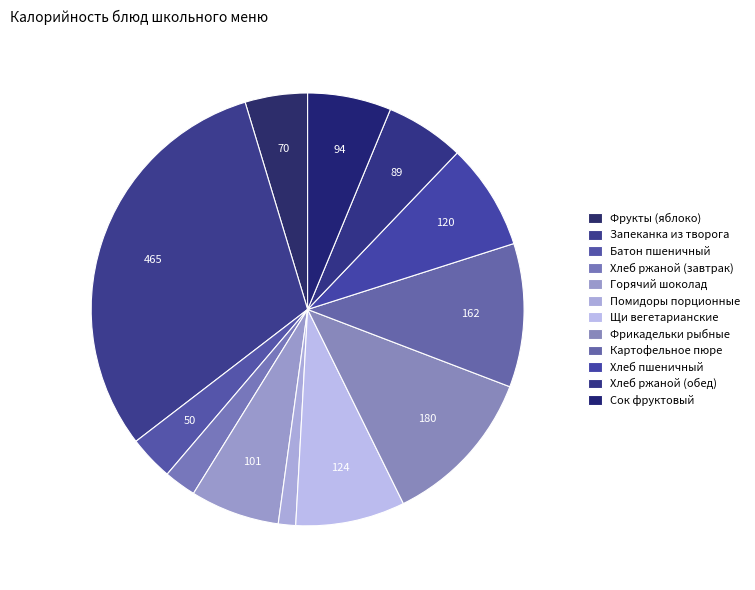

How many slices are in this pie chart?

12